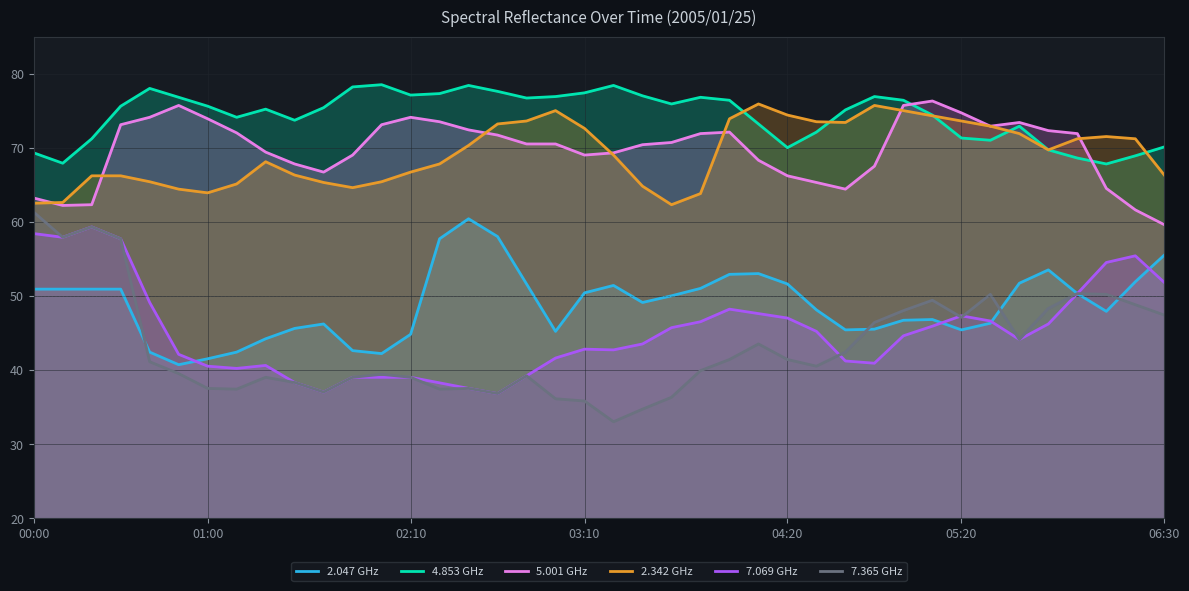

What is the difference between the highest and lowest values at 06:30?

22.7